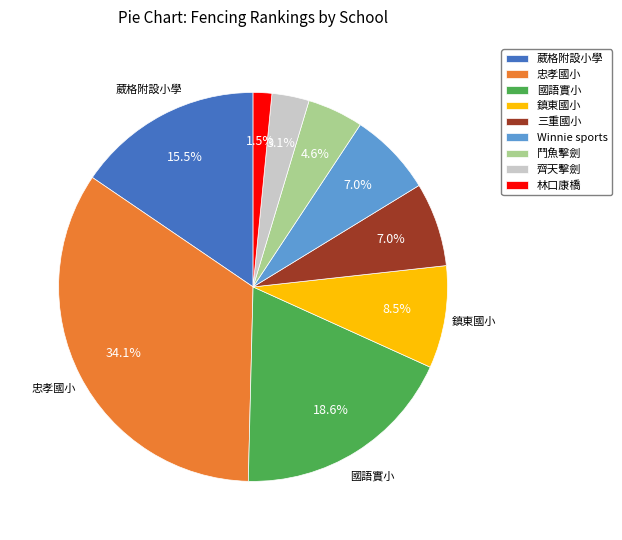

Combined, do 鬥魚擊劍 and Winnie sports account for over 50%?

No